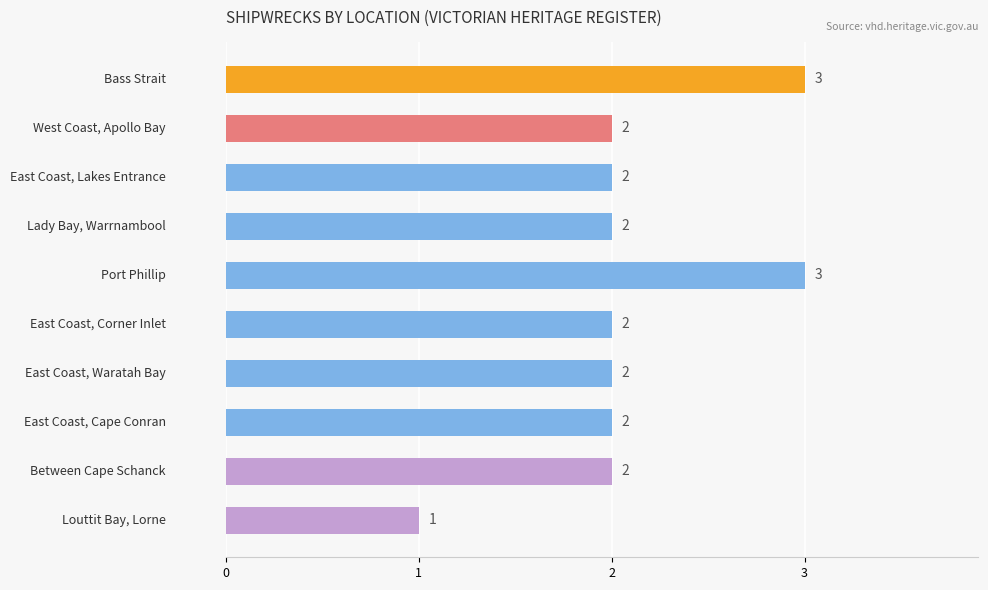

Count the values in the range 2 to 3.

9